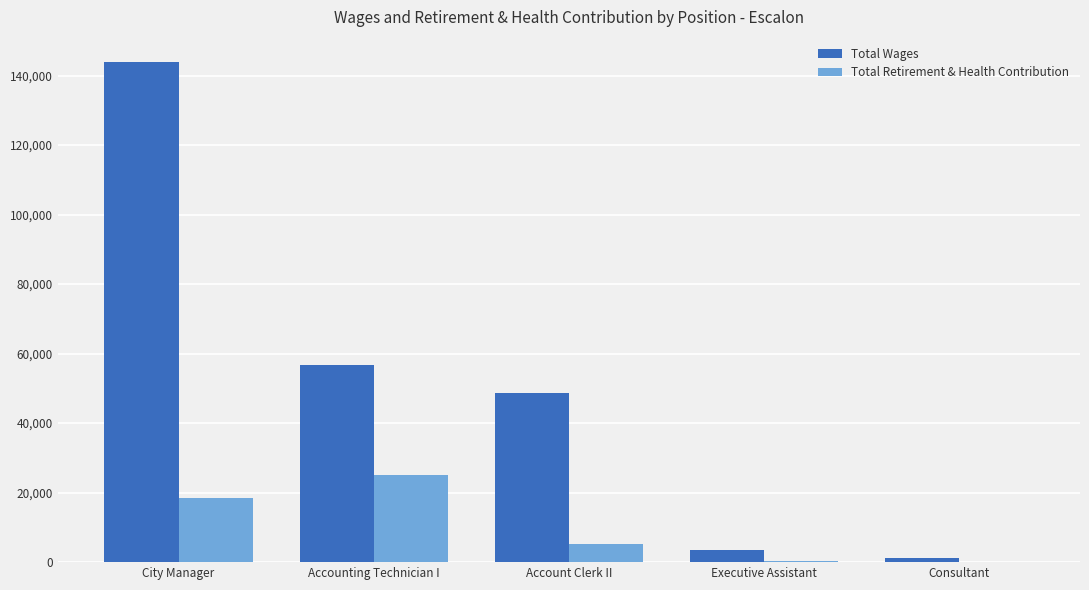

Is it true that Total Wages equals 56710 at Accounting Technician I?

True